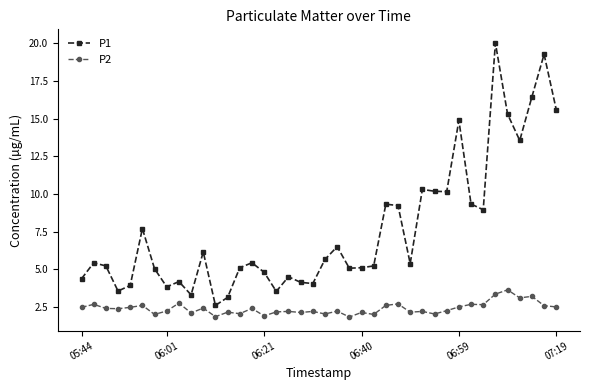

In P1, how many points are higher than both neighbors (excluding endpoints)?

12